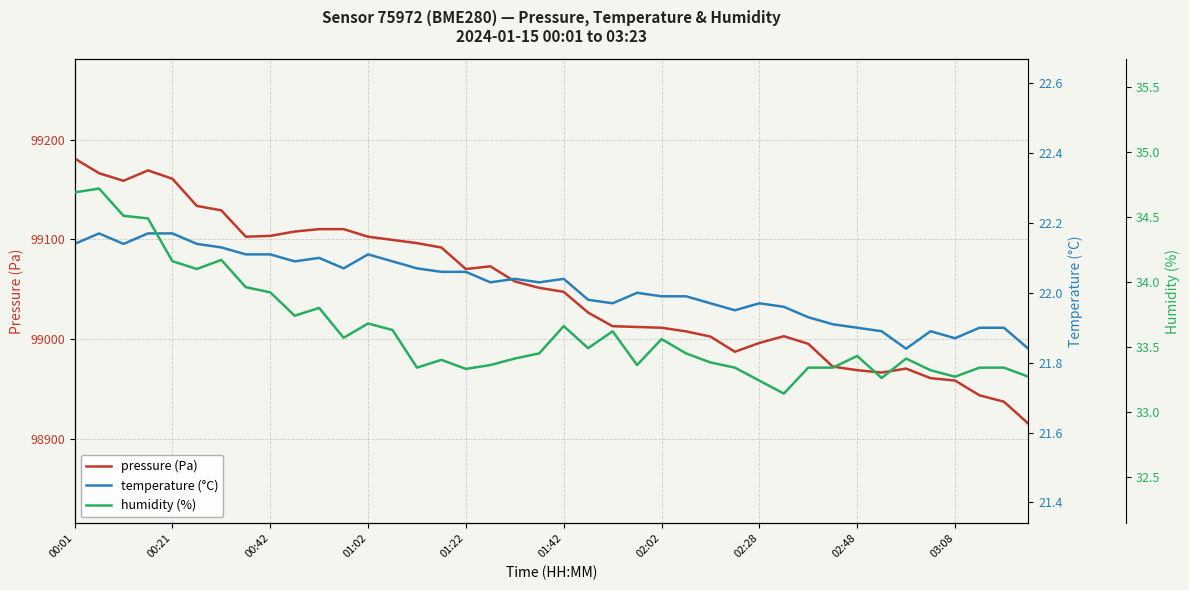

At which label does temperature (°C) first exceed 22?

00:01